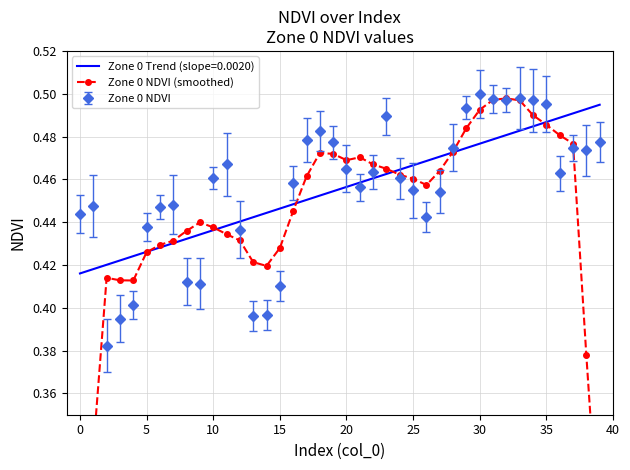

Is it true that the value at 23 is 0.7?

False